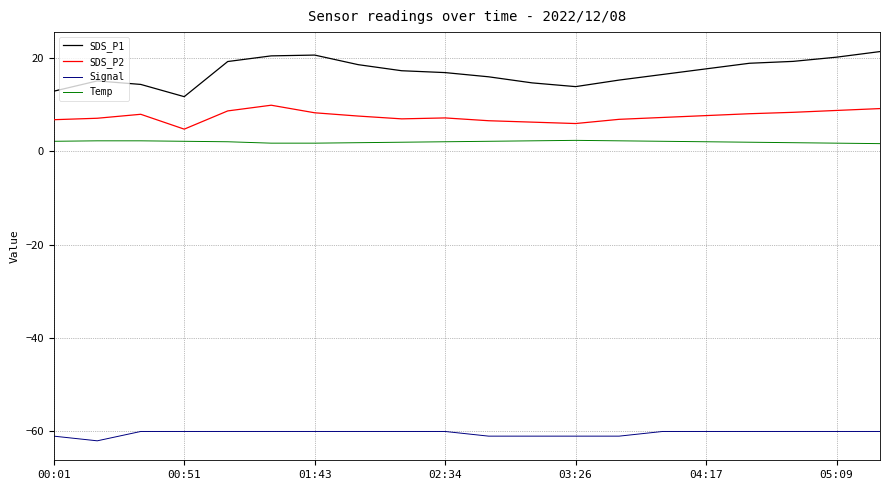

Which series has the largest range (max minus min)?

SDS_P1